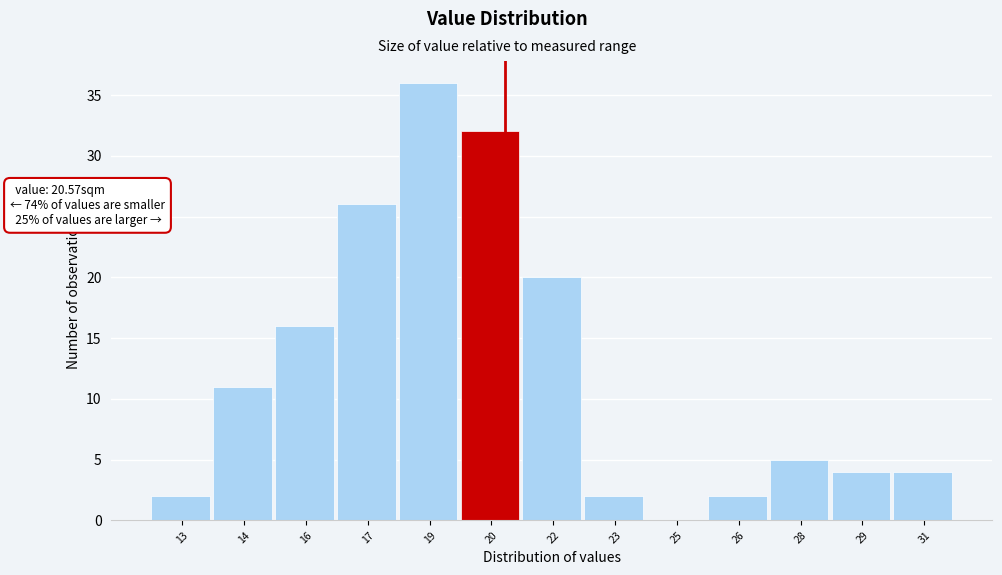

Reading left to right, what are all the values shown in this chart?

13=2	14=11	16=16	17=26	19=36	20=32	22=20	23=2	25=0	26=2	28=5	29=4	31=4